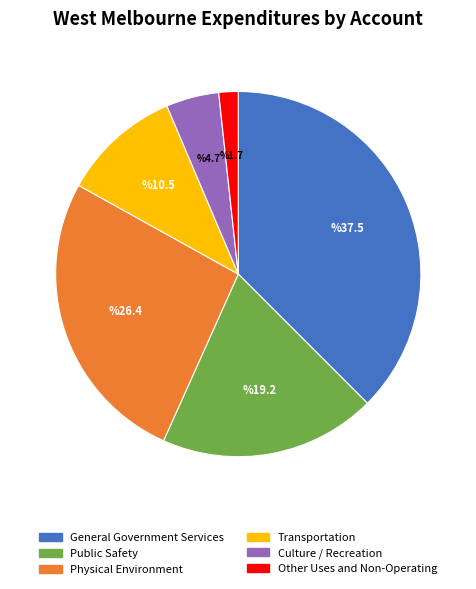

Which slice is the largest?

General Government Services